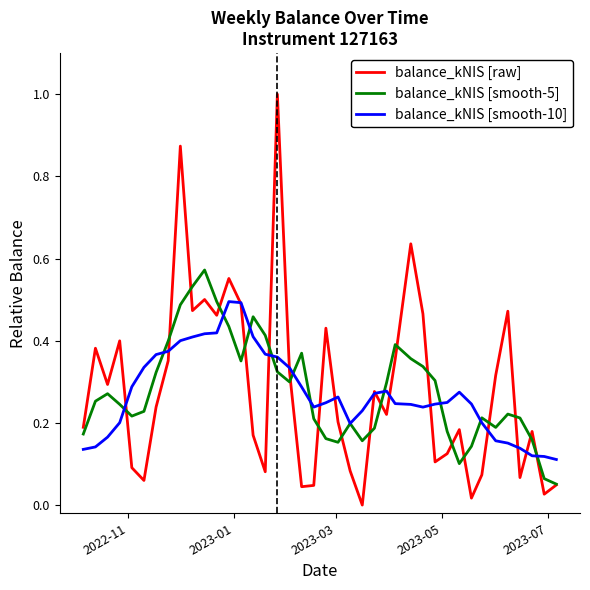

What is the greatest value displayed?

1.0